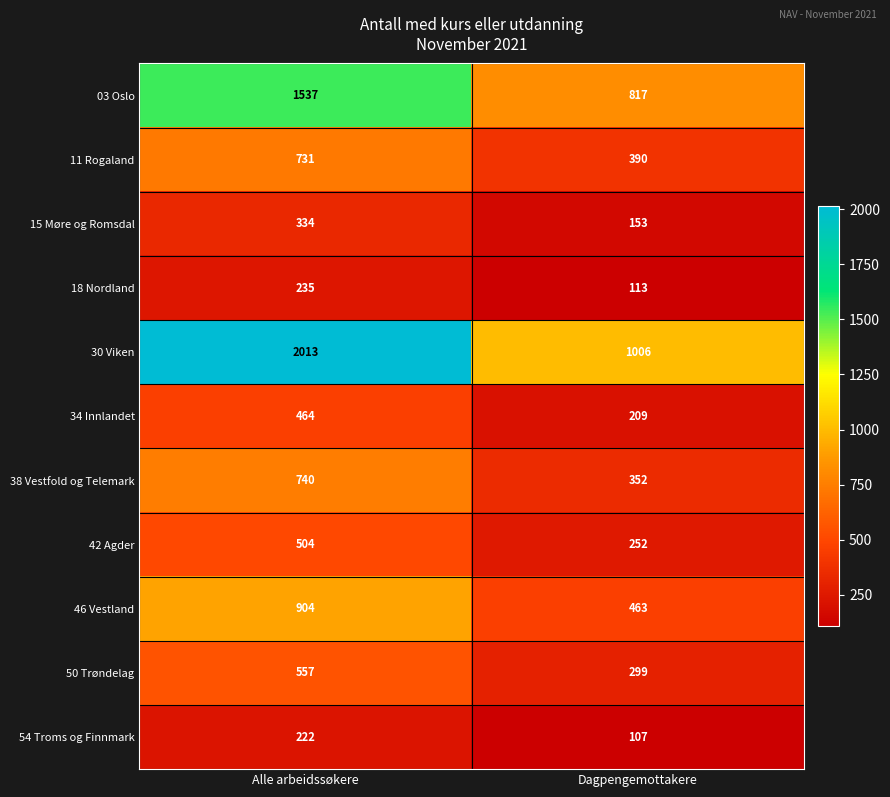

What is the total value across all series at Alle arbeidssøkere?

8241